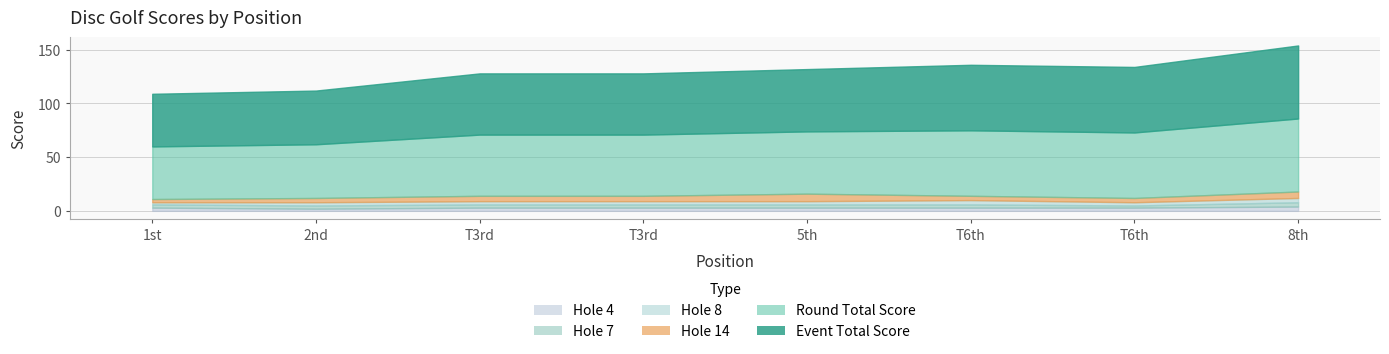

What is the value of the event_total_score point at the 8th from the left?

68